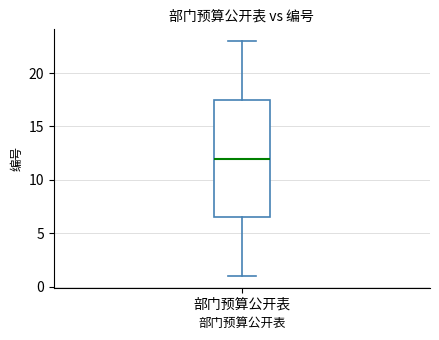

Read this box plot against the y-axis: the position of the median line, the range covered by the box, and the ends of both whiskers. The values are not printed on the chart, so give them approximately, as read against the axis.

median 12.0, box 6.5 to 17.5, whiskers 1.0 to 23.0